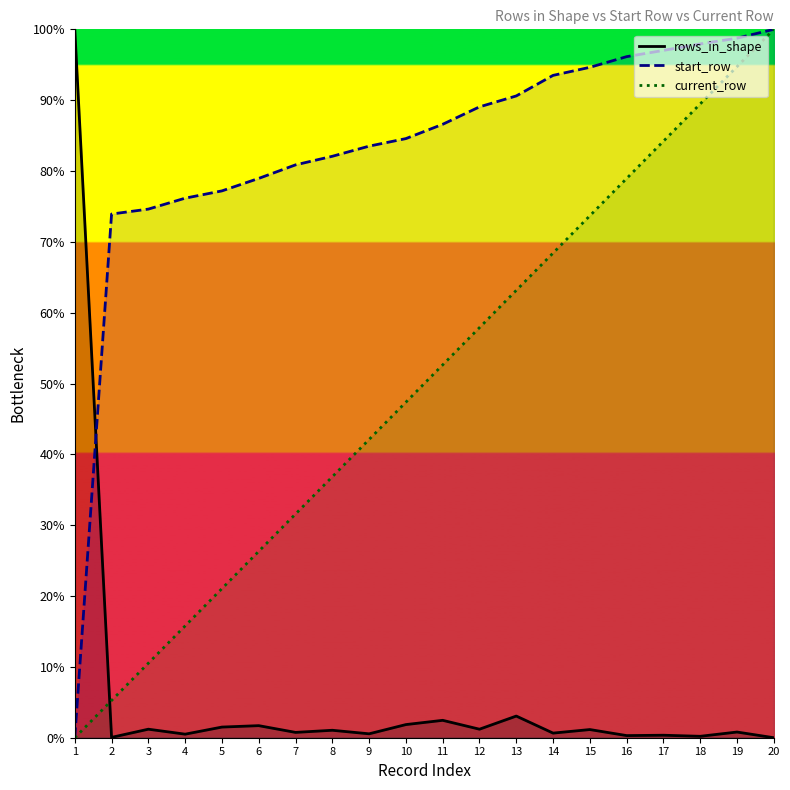

Which label corresponds to the smallest value in the chart?

20